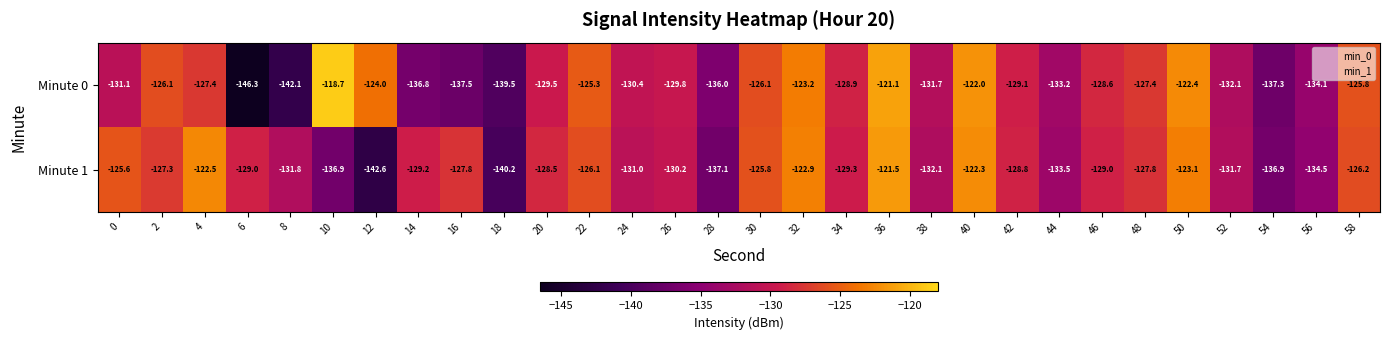

The Minute 1 series shows -74.9 at 48. True or false?

False